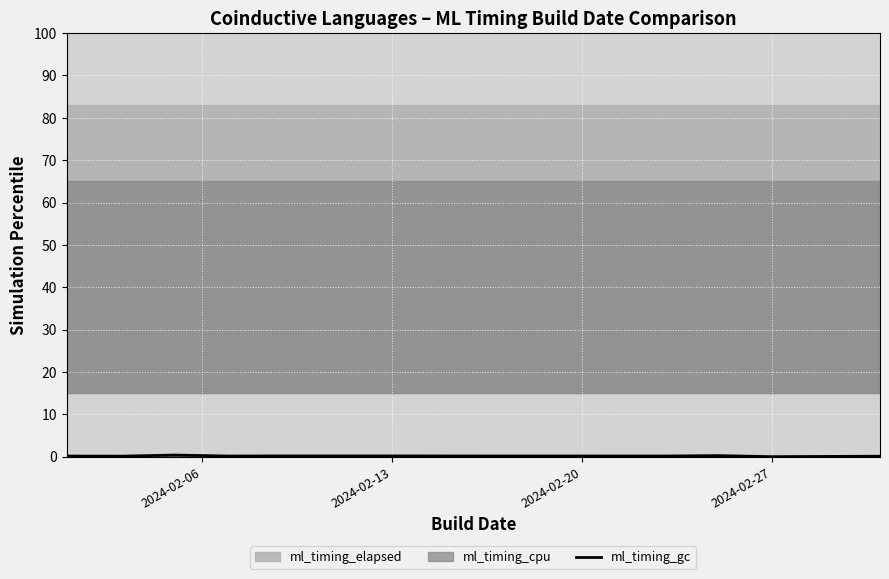

How many points are higher than both their immediate neighbors (excluding endpoints)?

3